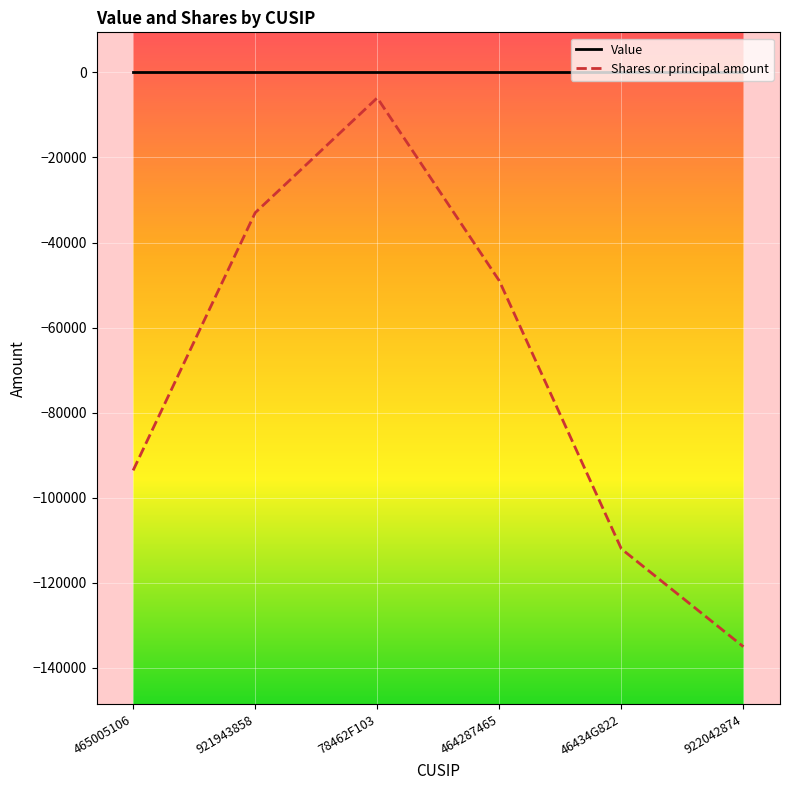

List the series in order of their overall mean, lowest first.

Shares or principal amount, Value